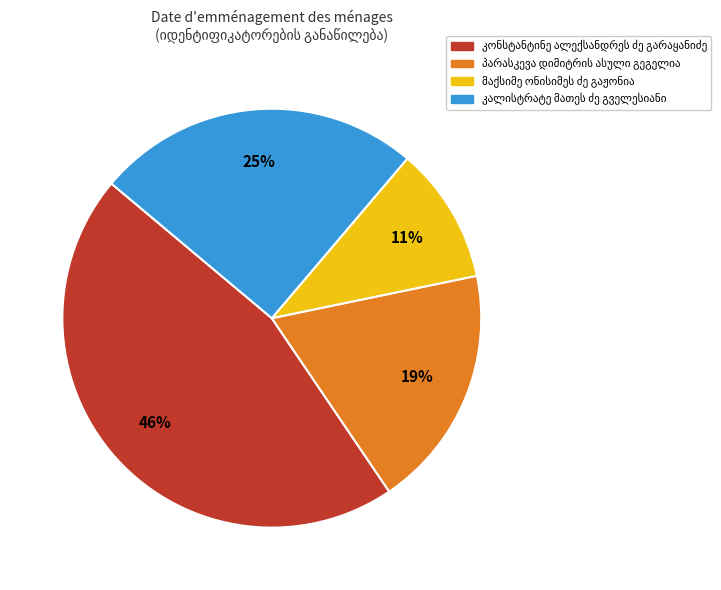

To the nearest percent, what is the average slice percentage?

25%